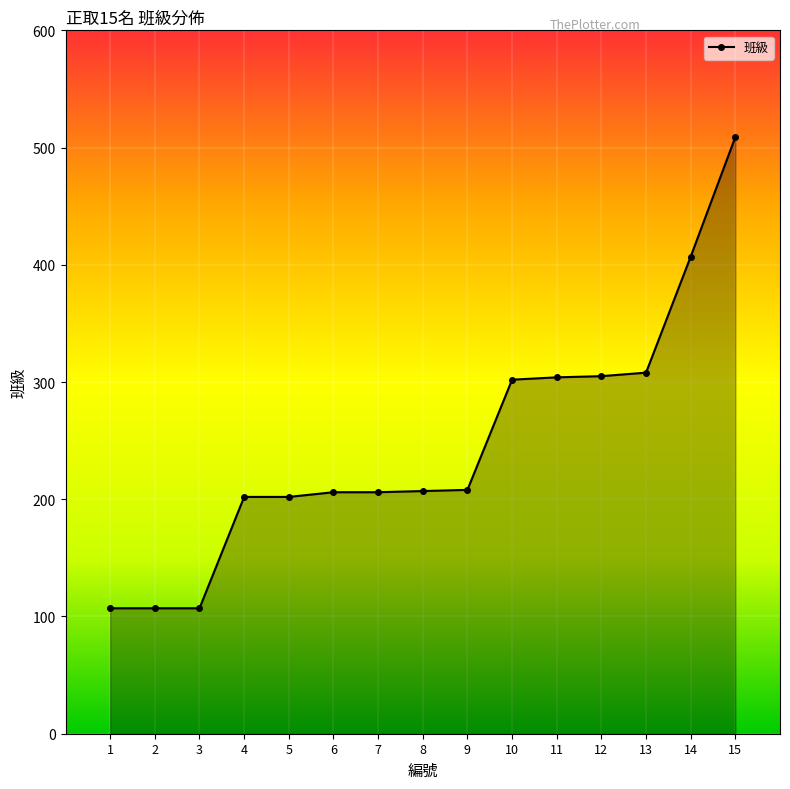

What is the value of the 15th point from the left?

509